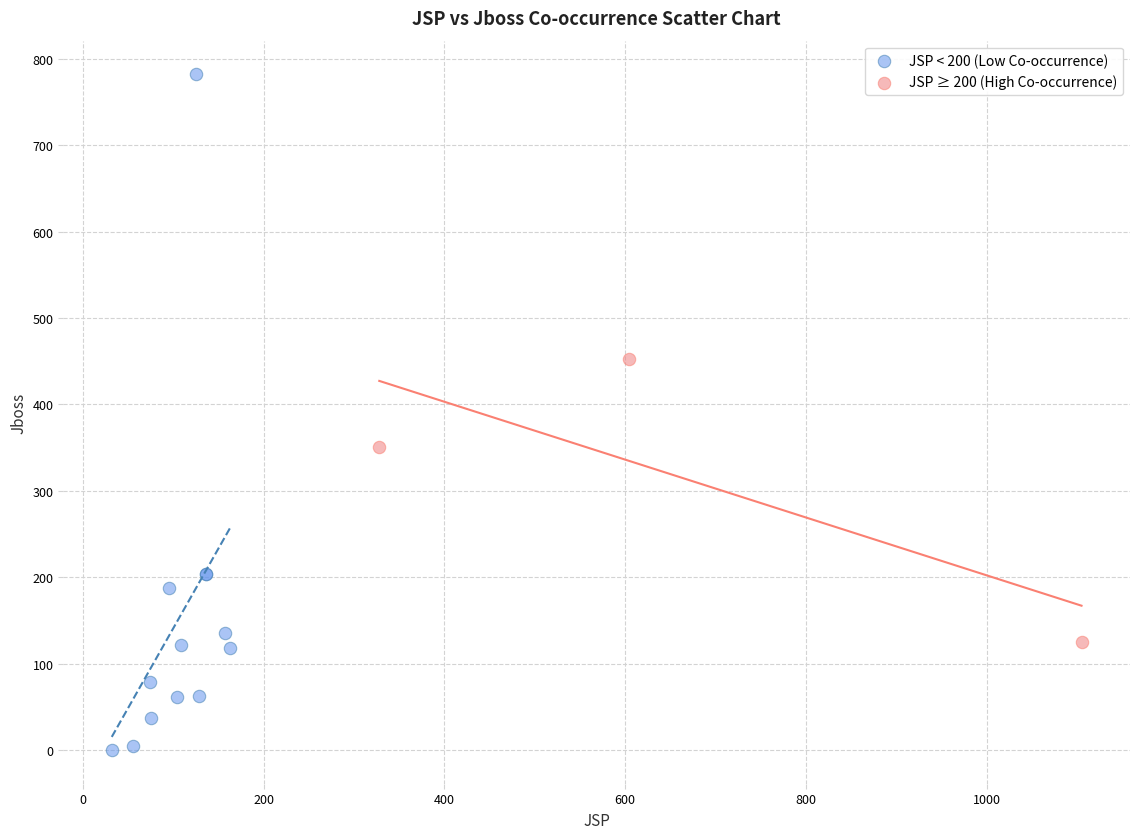

Which series reaches the minimum Y coordinate?

JSP < 200 (Low Co-occurrence)